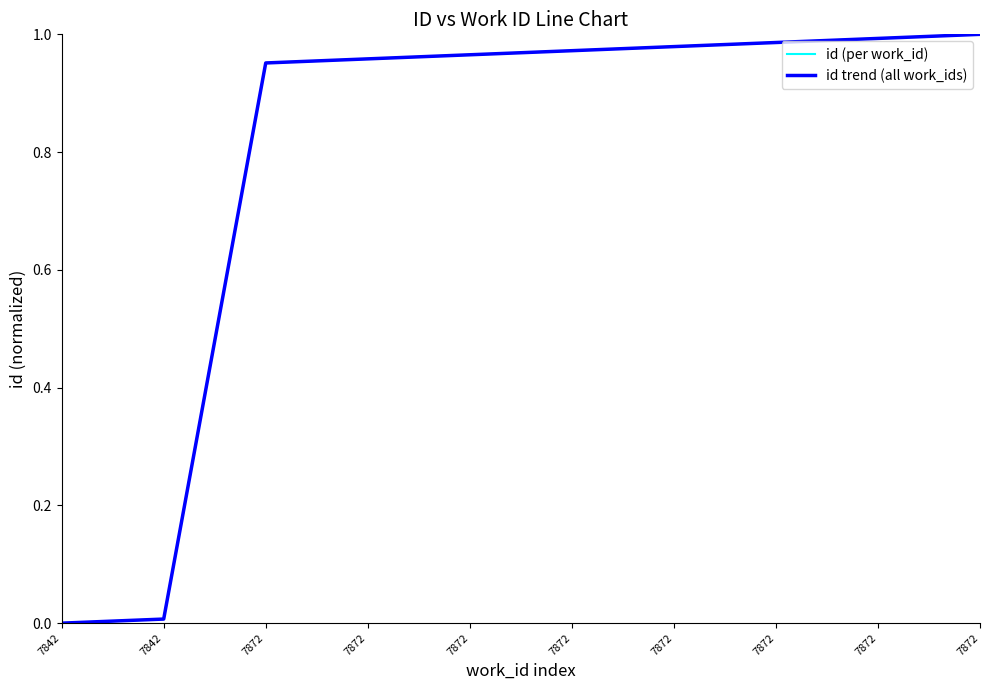

Rank the categories by id (per work_id) value from lowest to highest.

7842, 7842, 7872, 7872, 7872, 7872, 7872, 7872, 7872, 7872